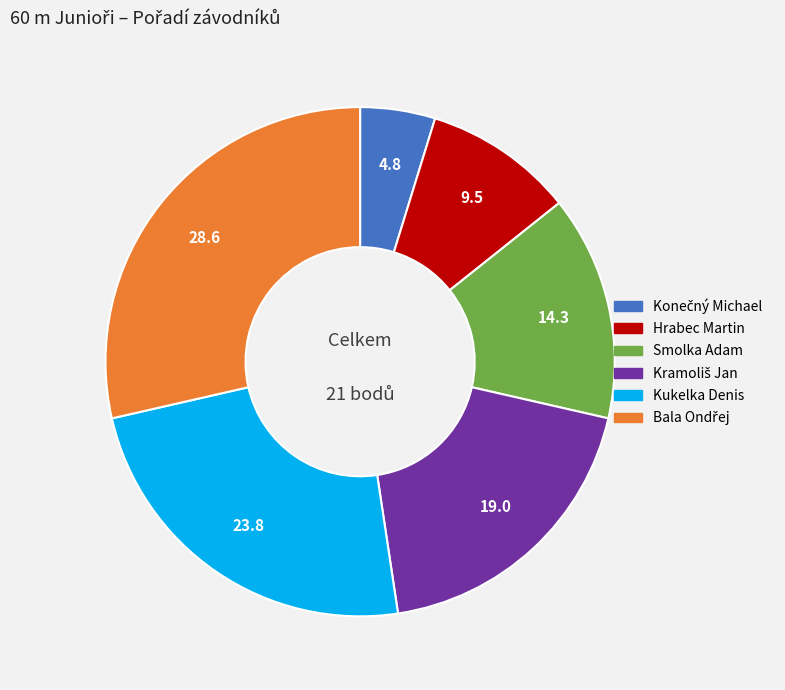

Is it true that Kukelka Denis is 29% of the pie?

False